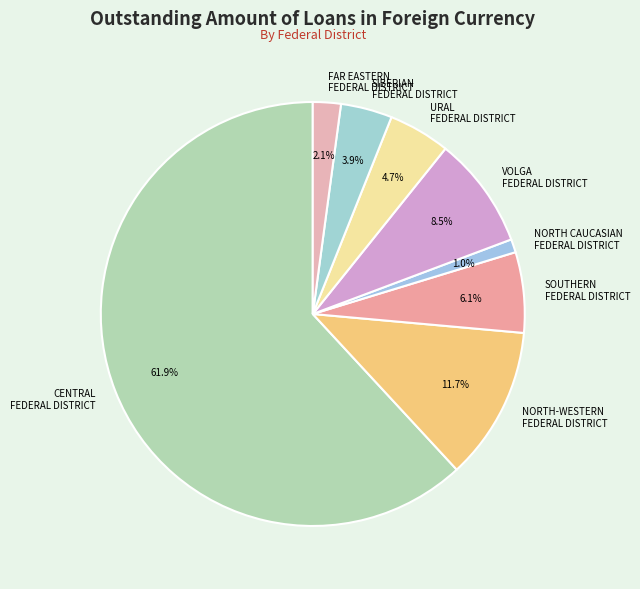

Combined, what portion of the pie is NORTH-WESTERN FEDERAL DISTRICT and NORTH CAUCASIAN FEDERAL DISTRICT?

12.7%